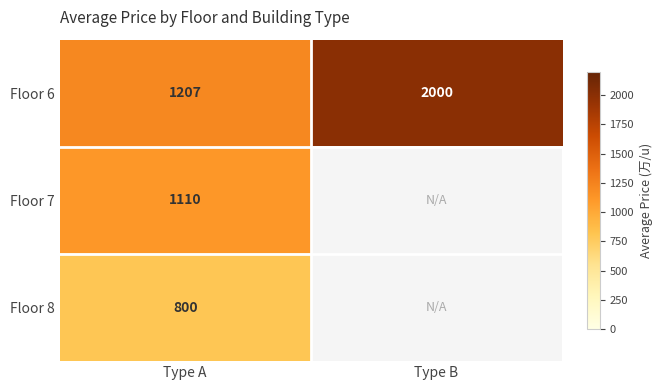

Which has a higher value, Type A or Type B?

Type B